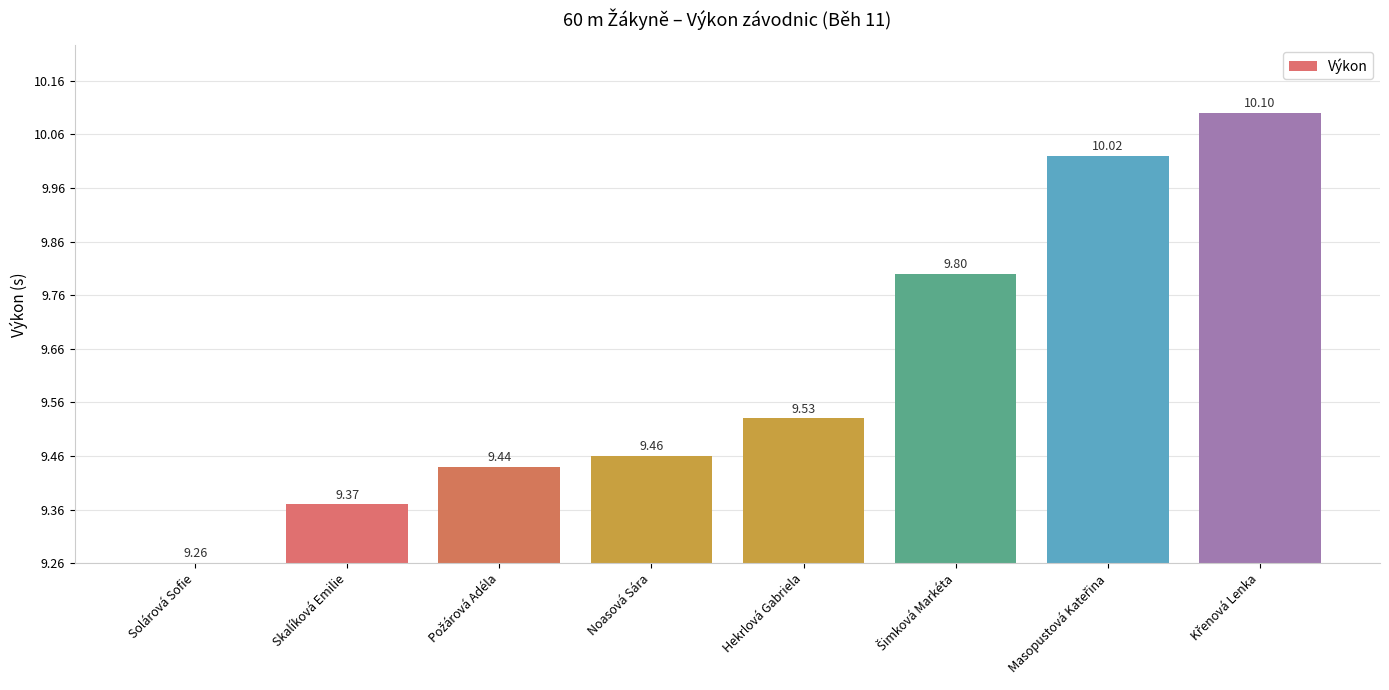

The chart shows a value of 0.4 at Křenová Lenka. True or false?

False